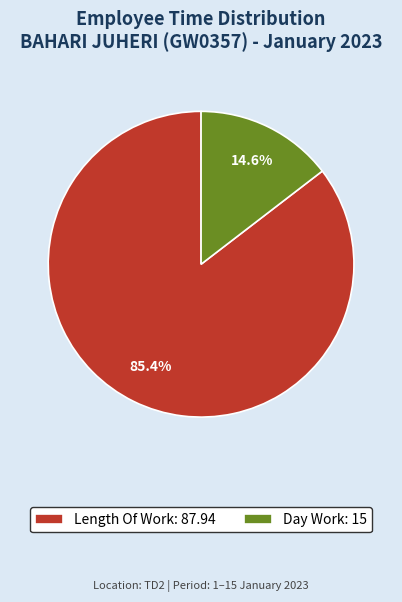

Is there a majority slice in this chart?

Yes